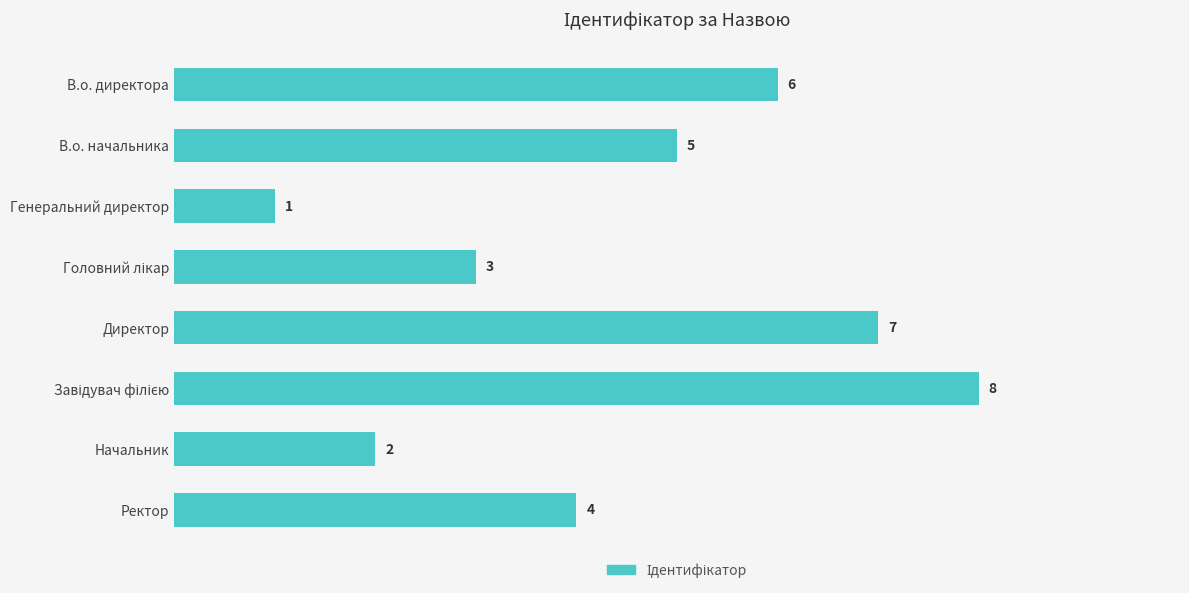

What is the label of the 1st bar from the top?

В.о. директора